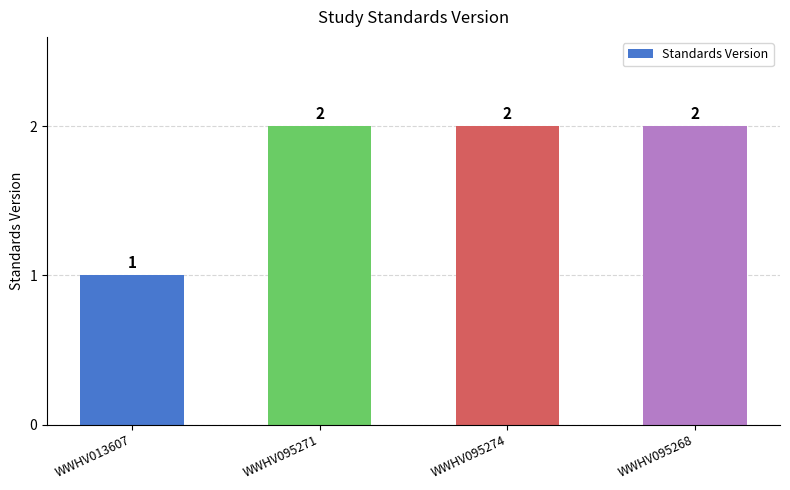

What is the sum of the values at WWHV095274 and WWHV013607?

3